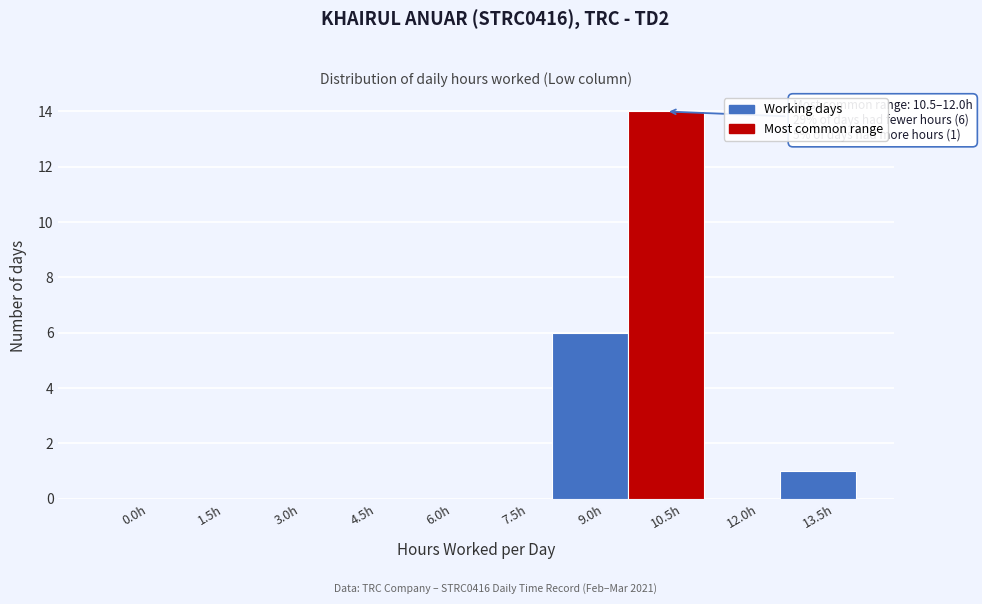

Reading right to left, extract all data points from this chart.

13.5h=1	12.0h=0	10.5h=14	9.0h=6	7.5h=0	6.0h=0	4.5h=0	3.0h=0	1.5h=0	0.0h=0